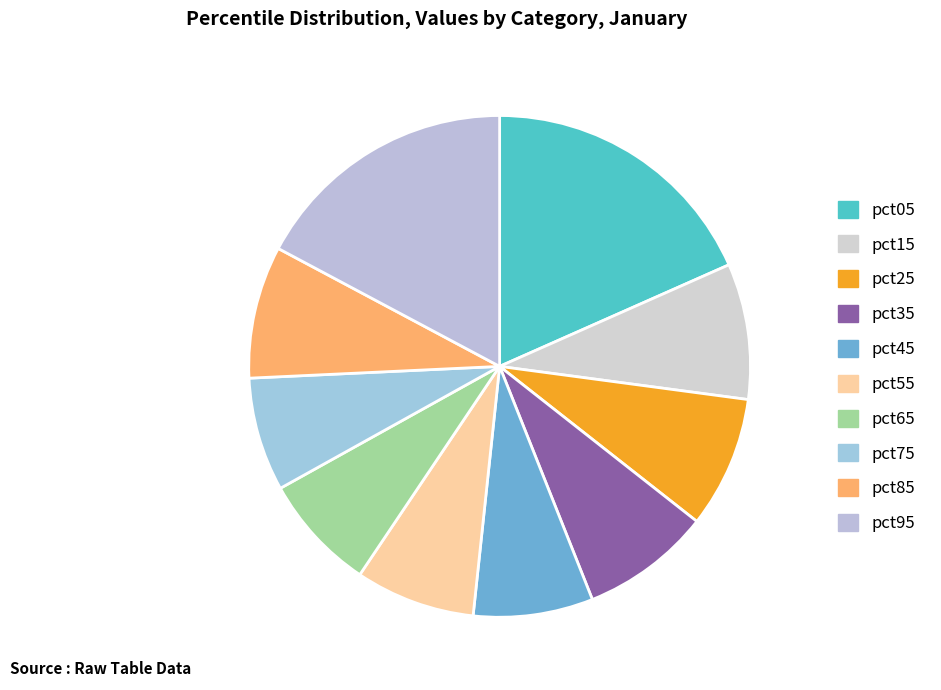

How many segments does this pie chart have?

10